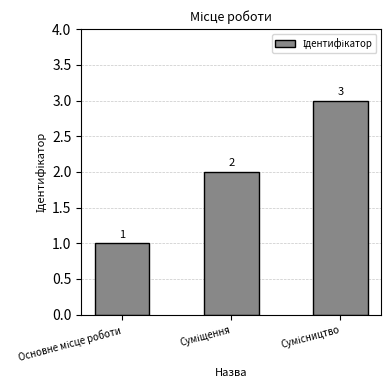

What is the maximum value shown in the chart?

3